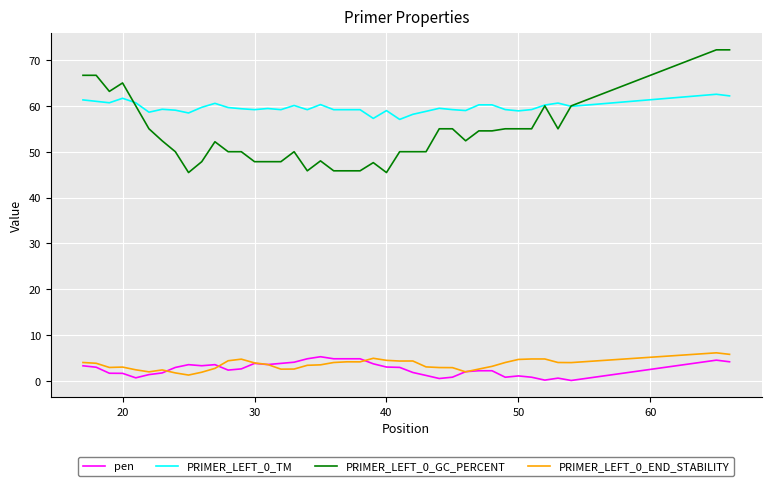

What is the minimum value for PRIMER_LEFT_0_END_STABILITY?

1.3